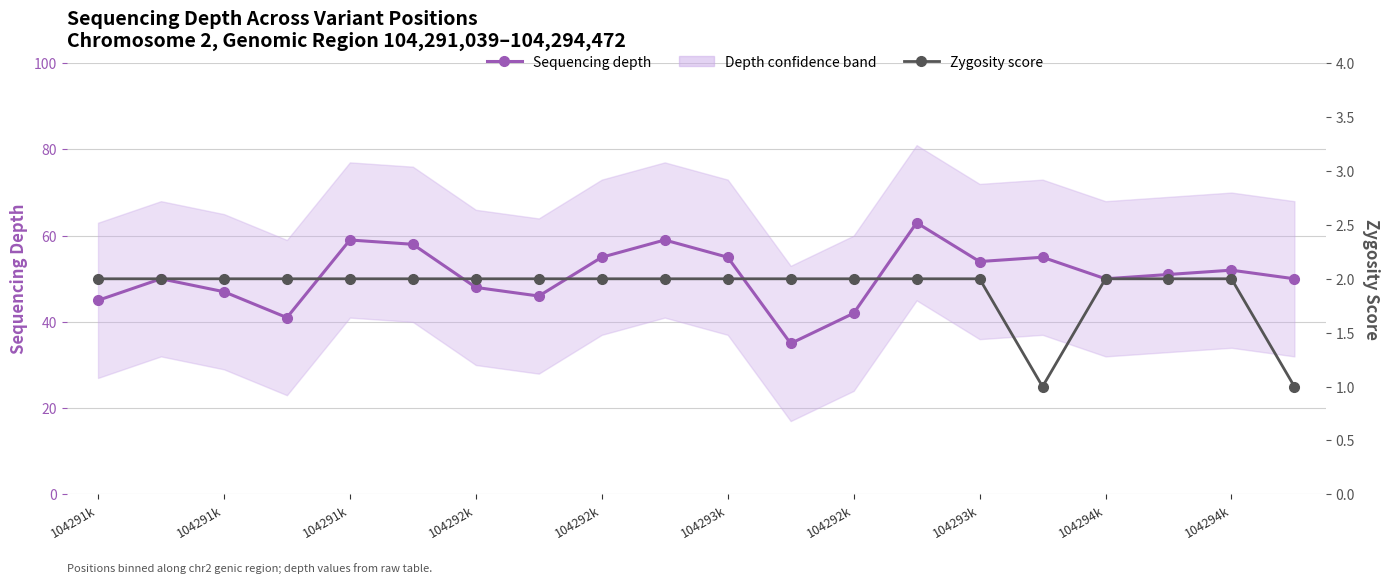

Does the chart have visible grid lines?

Yes